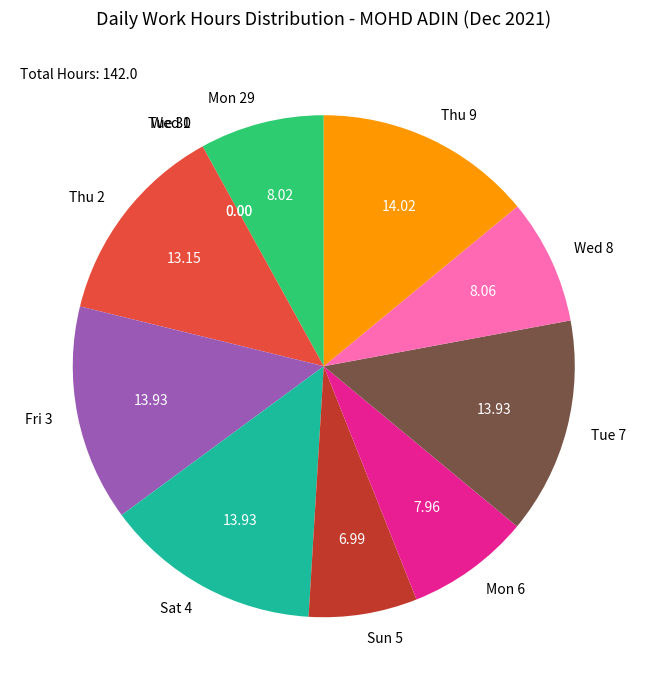

What is the ratio of the value at Mon 29 to the value at Fri 3?

0.6